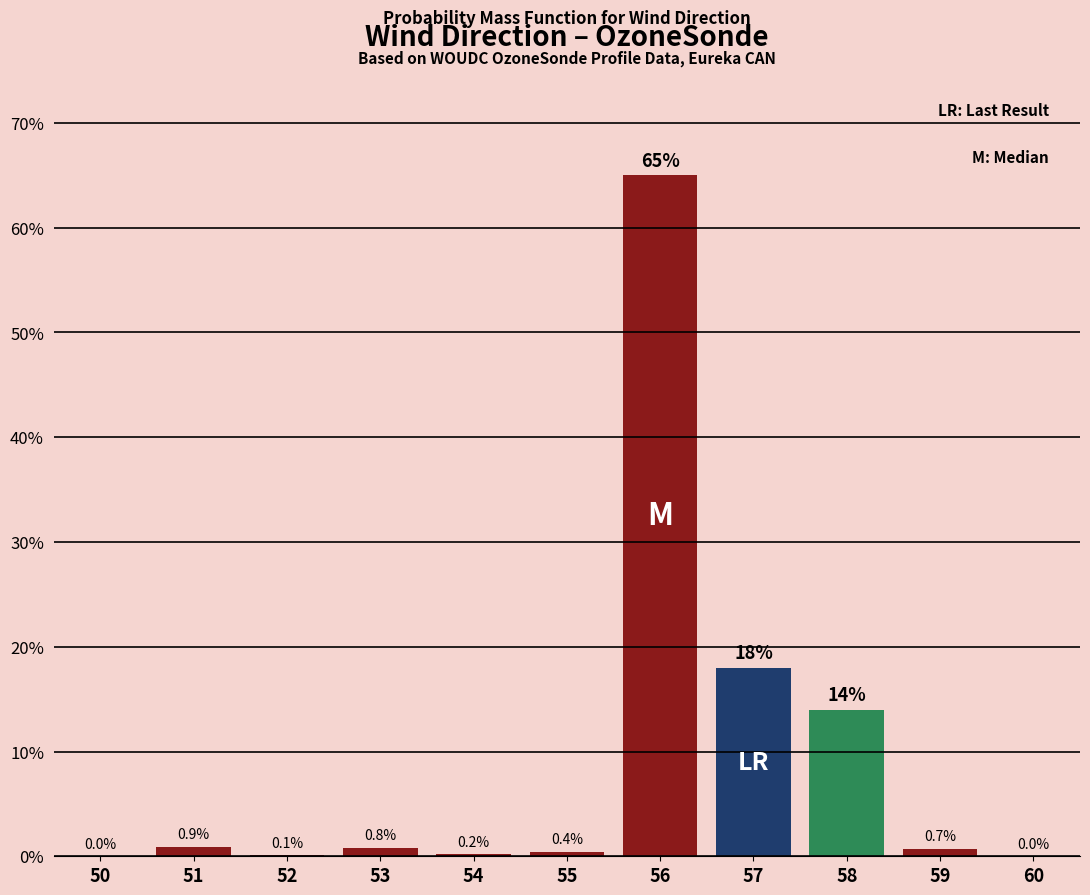

Reading right to left, transcribe all the data shown in this chart.

60=0.0	59=0.7	58=14.0	57=18.0	56=65.0	55=0.4	54=0.2	53=0.8	52=0.1	51=0.9	50=0.0